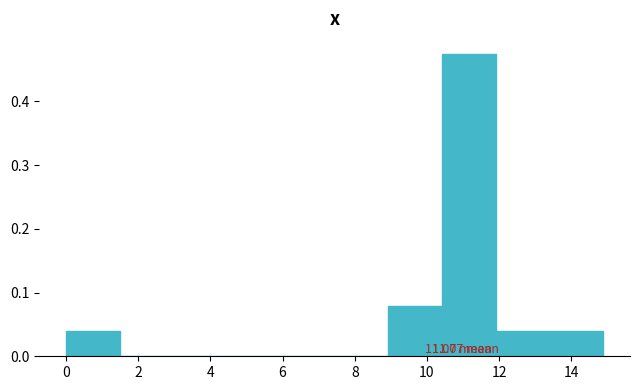

Which range on the x-axis has the tallest bar?

10.4 to 12.0